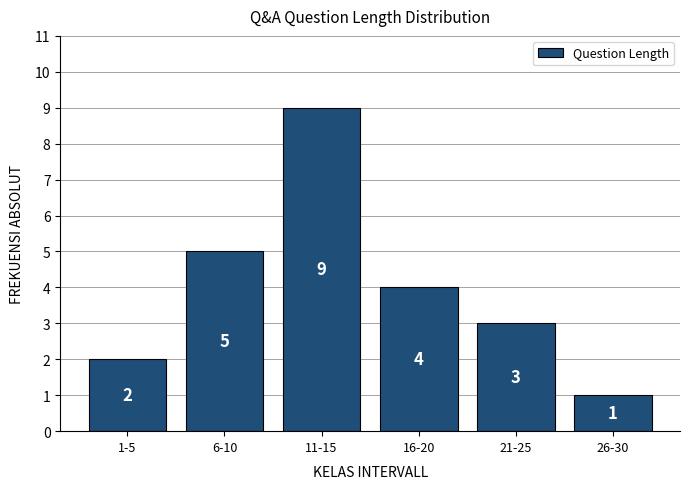

Reading left to right, what are all the values shown in this chart?

2	5	9	4	3	1